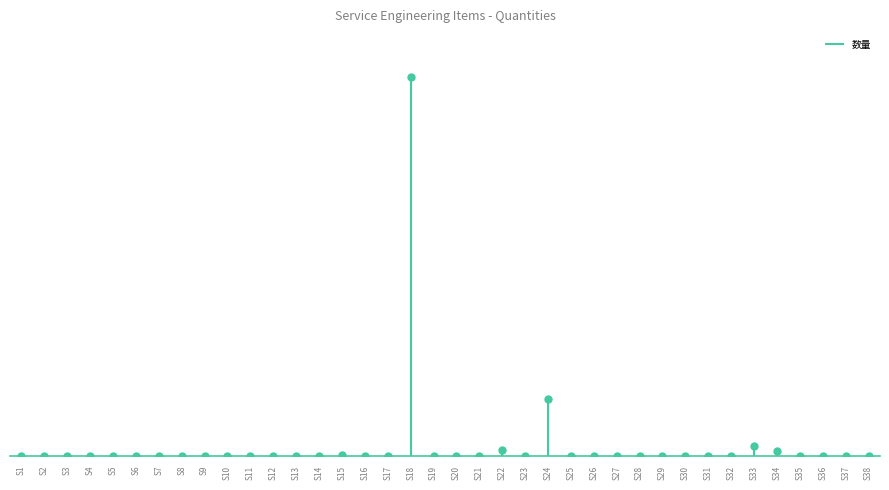

How many interior local peaks (higher than both neighbors) does the data have?

9